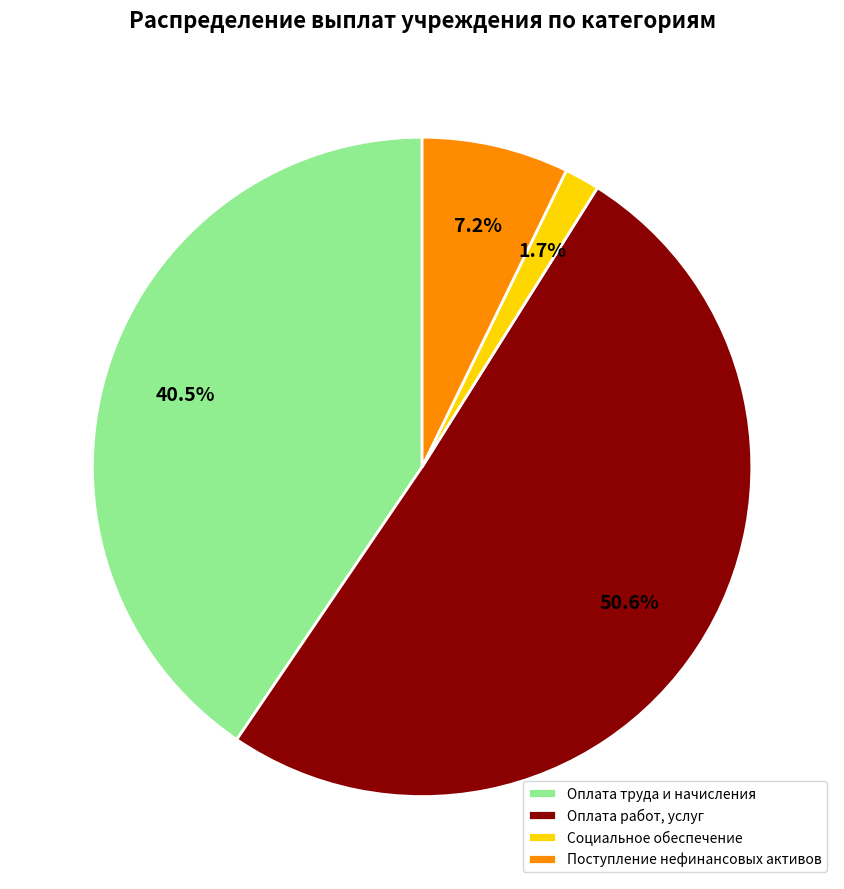

What percentage is the Оплата работ, услуг slice, to the nearest percent?

51%